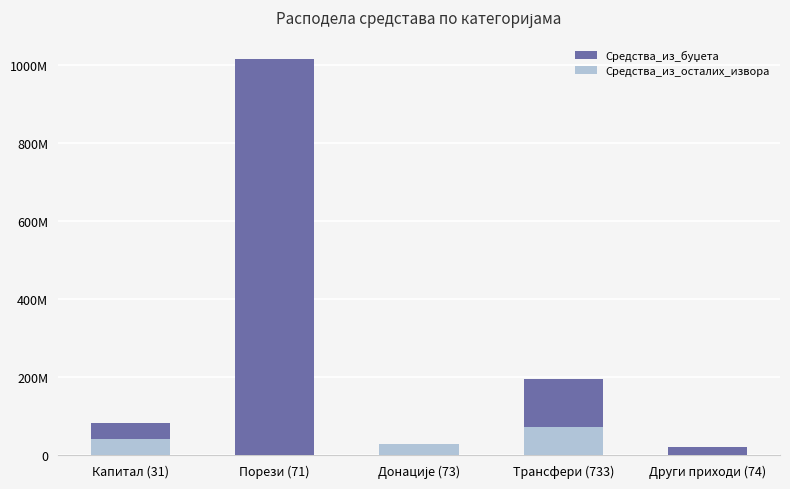

List the series in order of their overall mean, lowest first.

Средства_из_осталих_извора, Средства_из_буџета